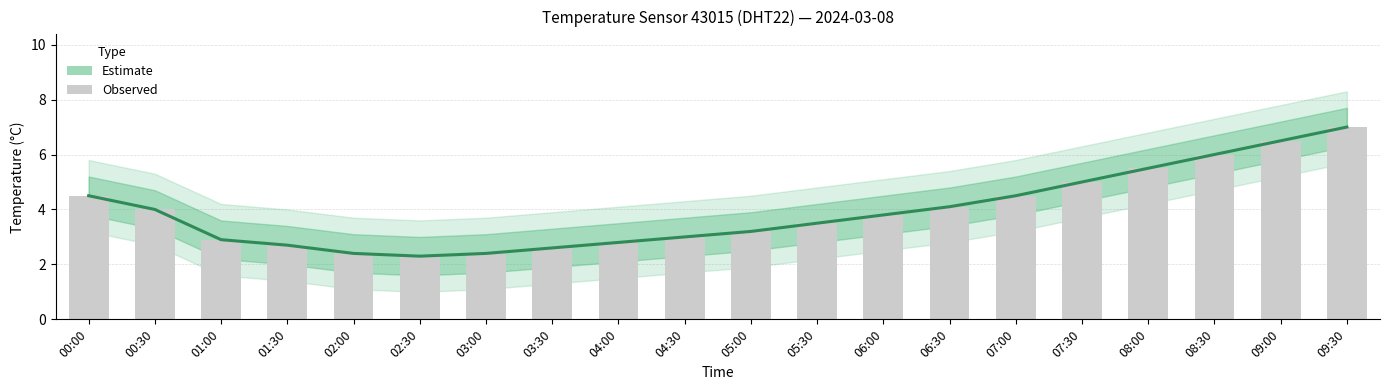

What are all the series names shown in the legend?

Estimate, Observed